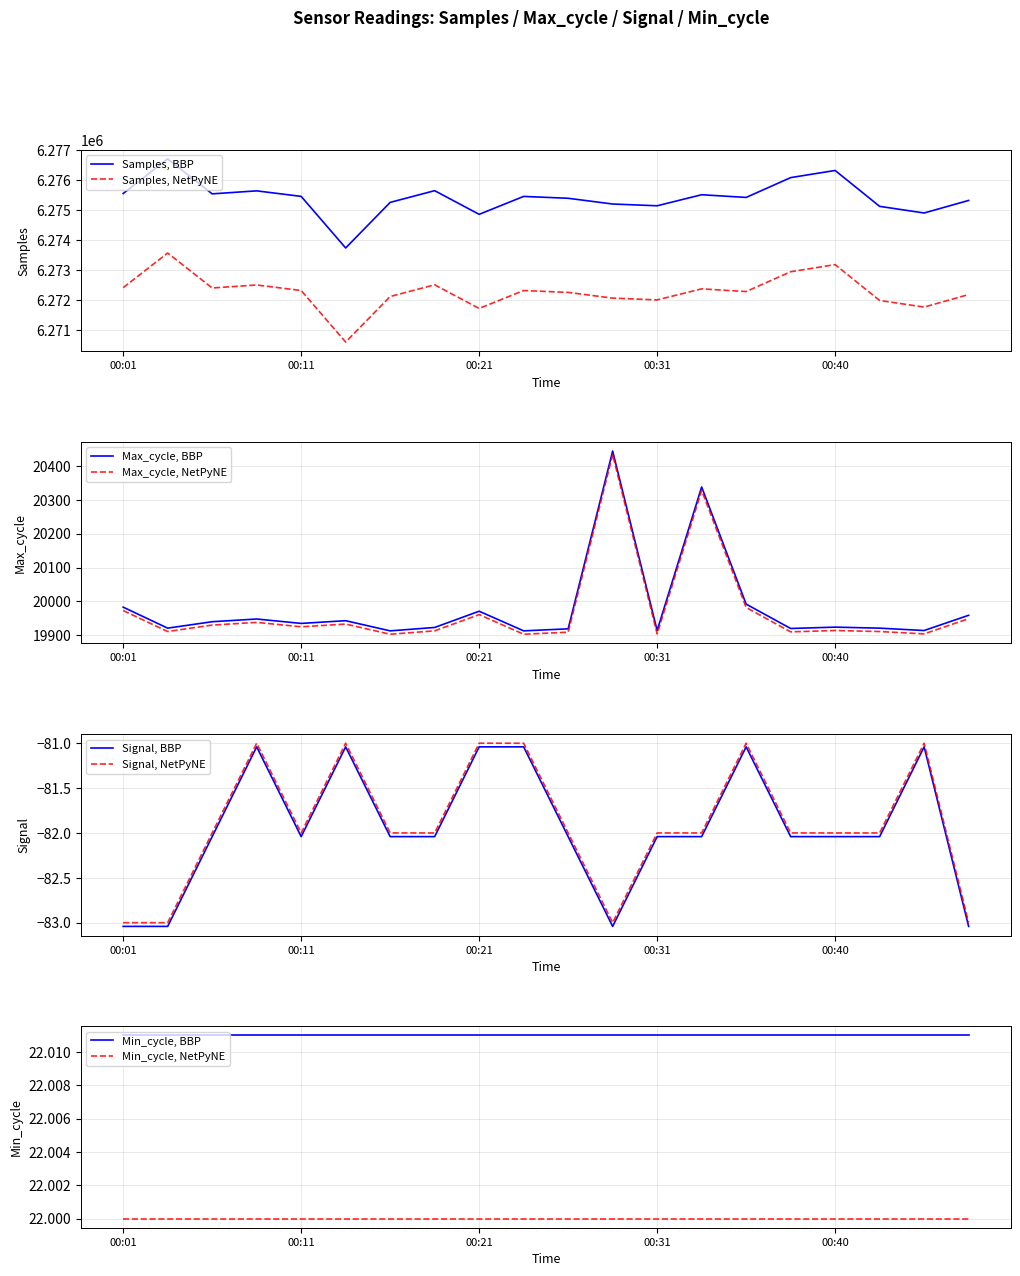

What is the spread (max minus min) of values at 00:04?

6276798.8